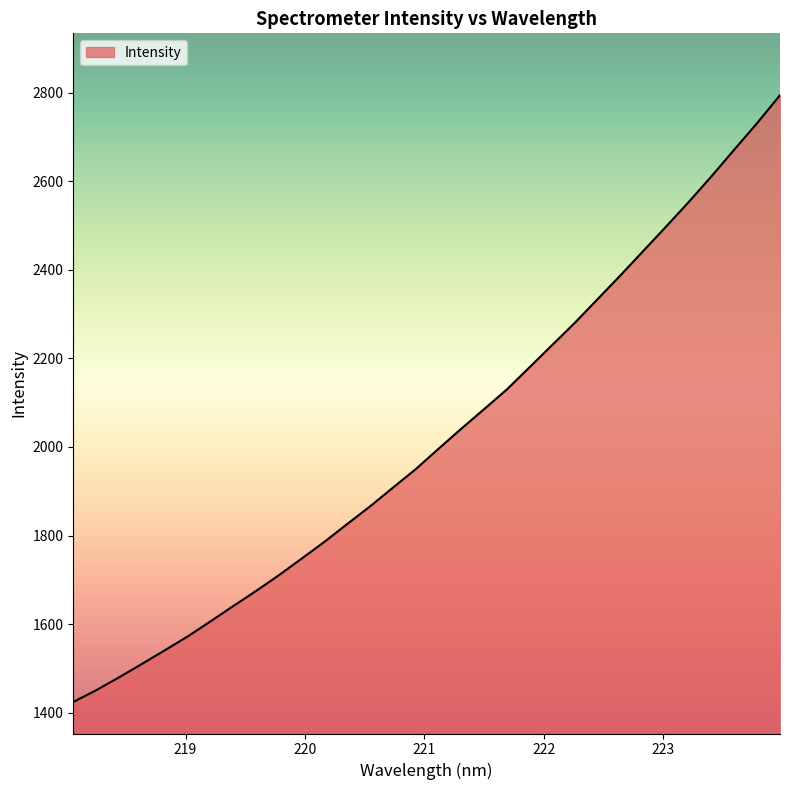

How many series are shown in this chart?

1